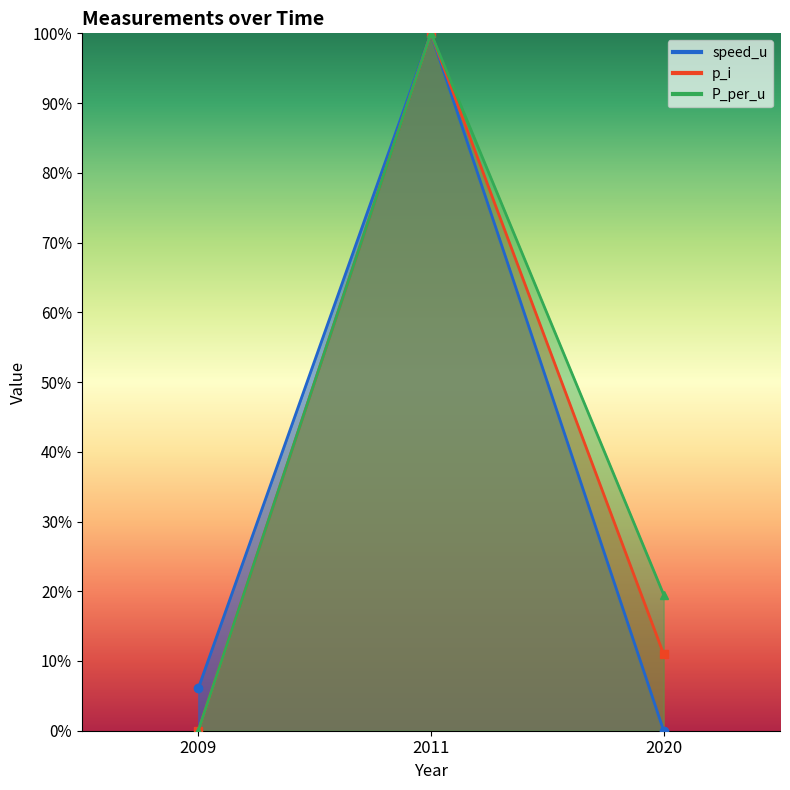

What are all the series names shown in the legend?

speed_u, p_i, P_per_u